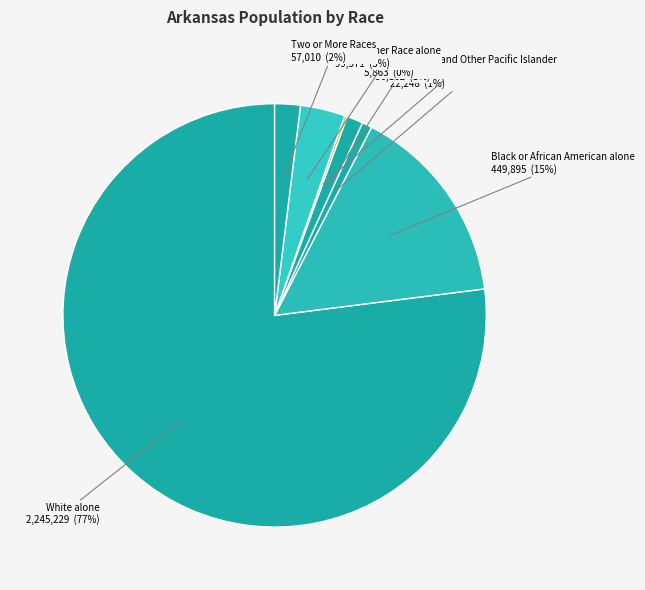

Is there any slice that represents more than half of the pie?

Yes